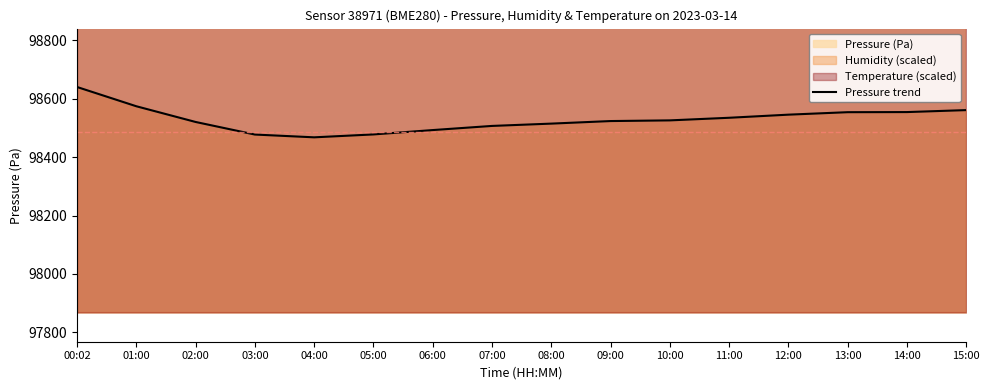

True or false: the data has more than 2 interior local peaks.

False